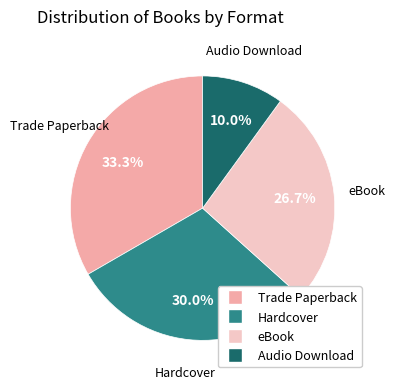

True or false: Trade Paperback accounts for 33% of the total.

True